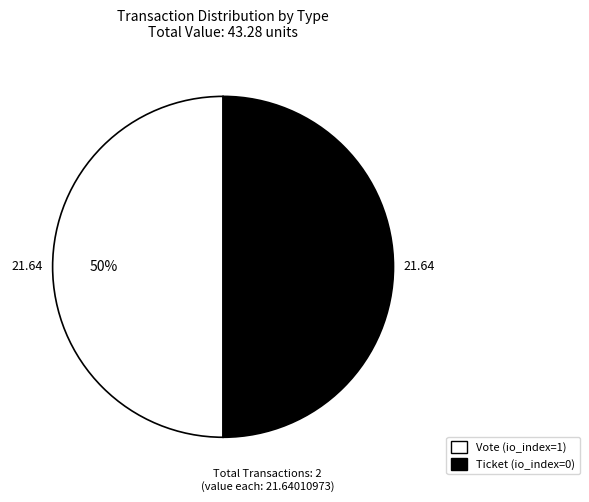

To the nearest percent, what is the combined percentage of Ticket (io_index=0) and Vote (io_index=1)?

100%